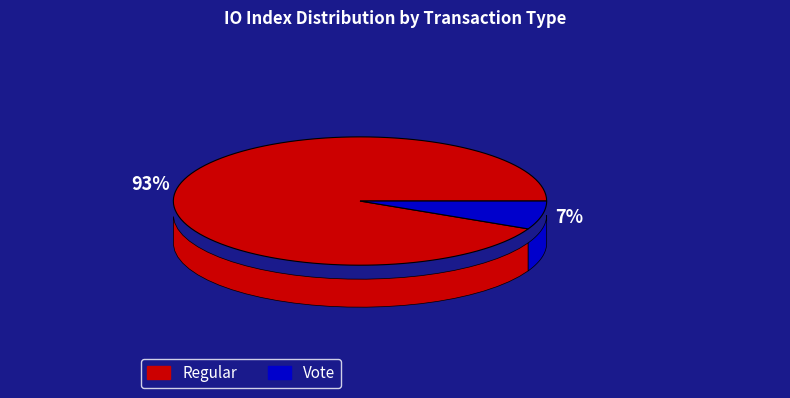

To the nearest percent, what is the average slice percentage?

50%